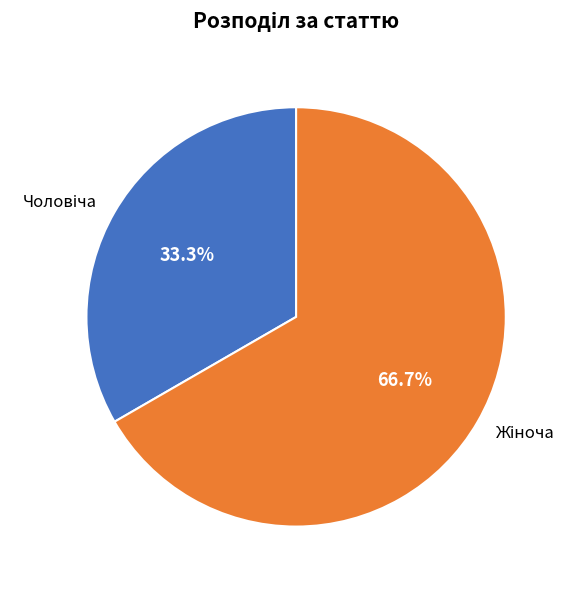

Does any single category account for the majority?

Yes